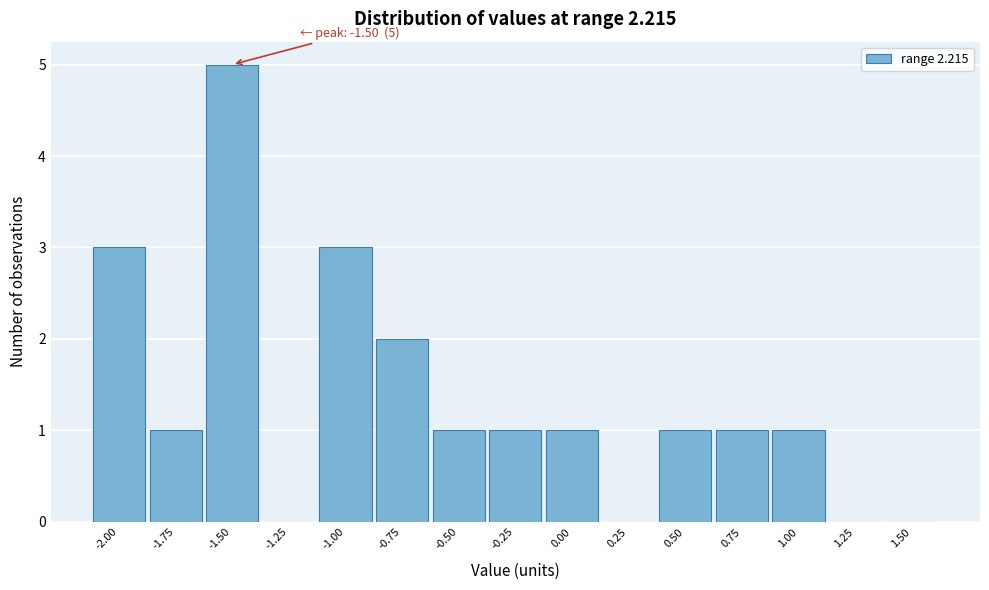

Reading left to right, transcribe all the data shown in this chart.

-2.00=3	-1.75=1	-1.50=5	-1.25=0	-1.00=3	-0.75=2	-0.50=1	-0.25=1	0.00=1	0.25=0	0.50=1	0.75=1	1.00=1	1.25=0	1.50=0